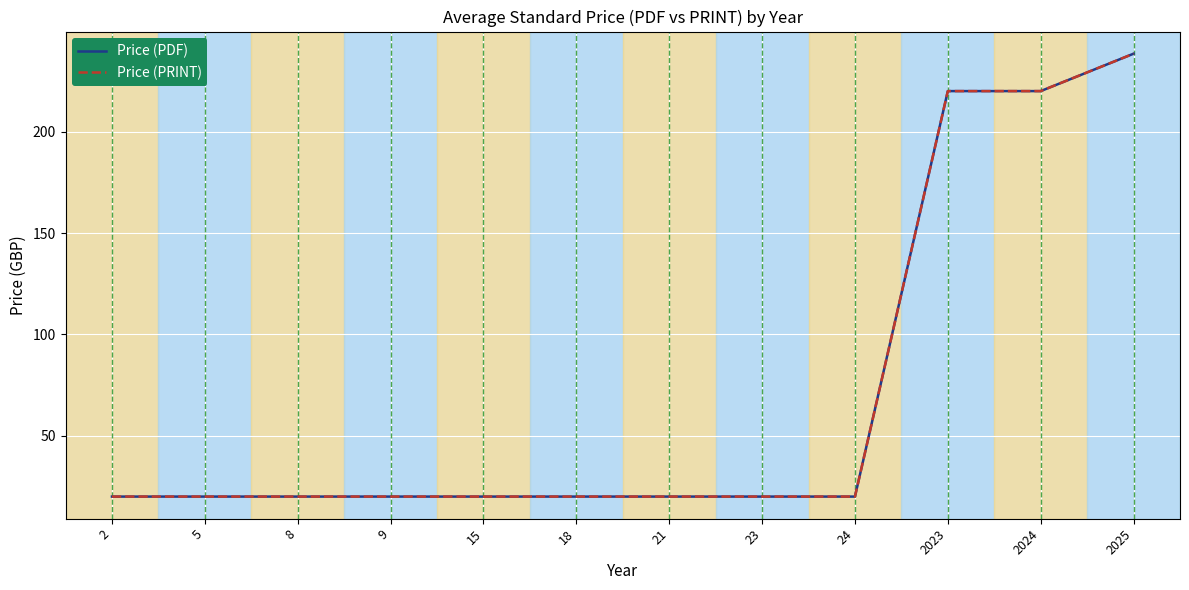

What is the value of the Price (PDF) point at the 2nd from the left?

20.0